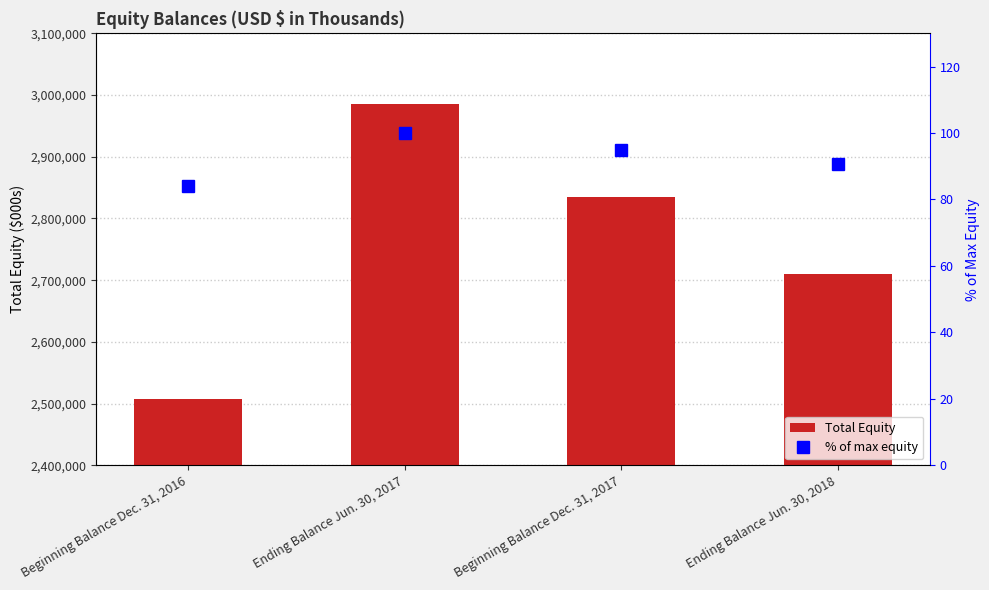

What is the label of the 2nd bar from the right?

Beginning Balance Dec. 31, 2017